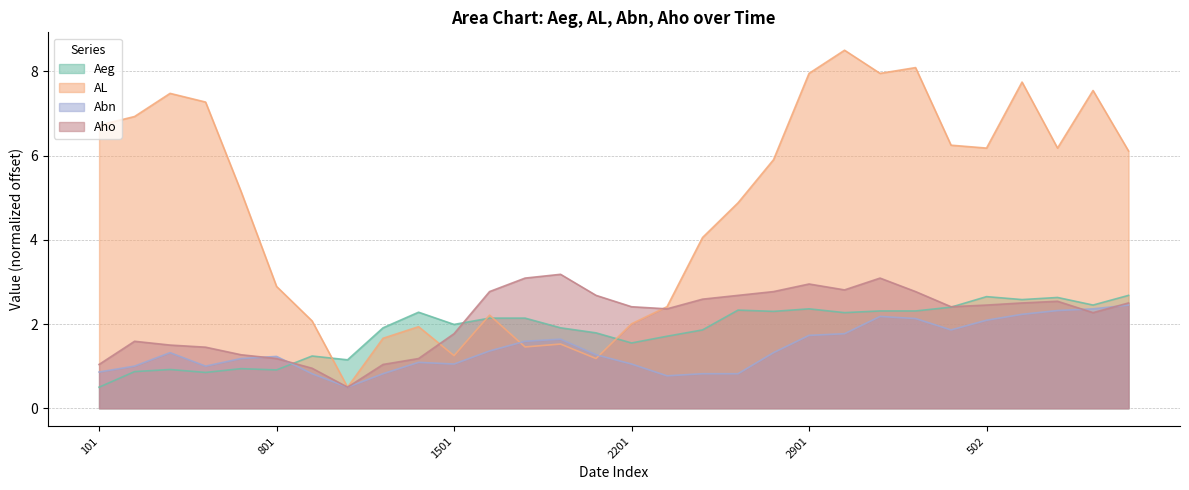

In Aeg, how many points are lower than both neighbors (excluding endpoints)?

9